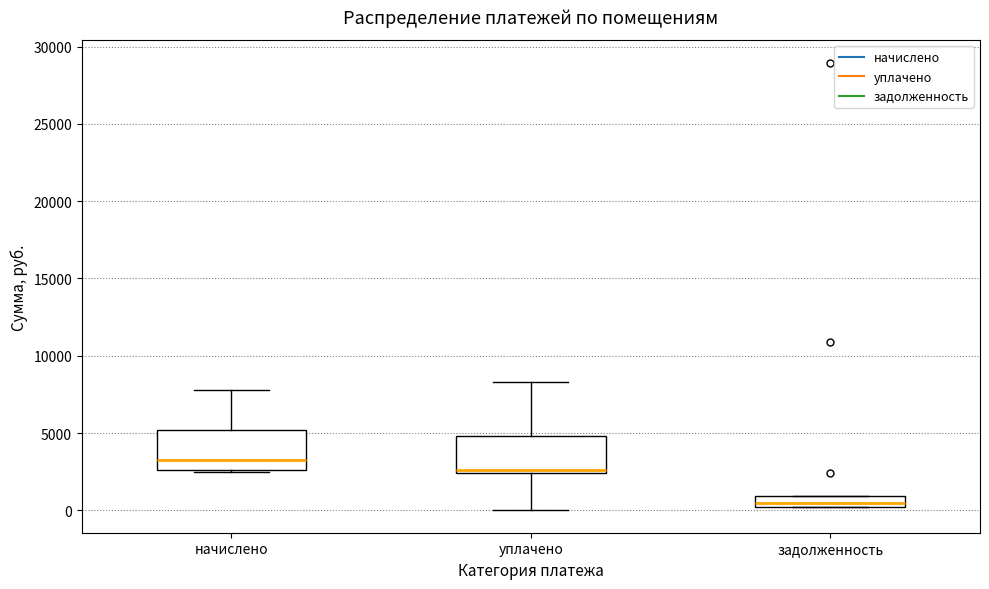

Where is the upper edge of the box for задолженность on the y-axis? The values are not printed on the chart, so give them approximately, as read against the axis.

1000